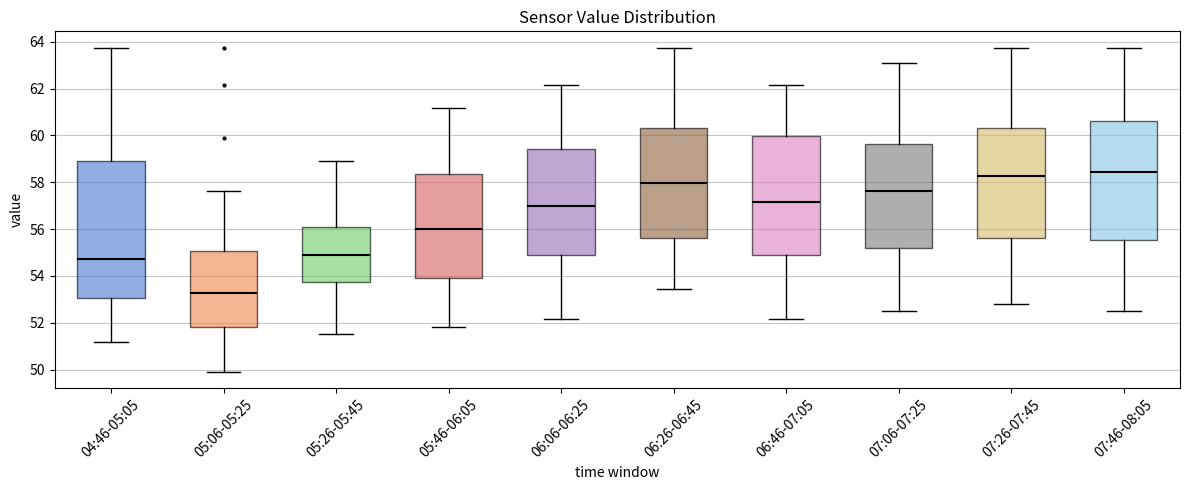

Reading left to right, transcribe this box plot: for each box, give where its median line is, the range the box spans, and where its two whiskers end, as read against the y-axis. The values are not printed on the chart, so give them approximately, as read against the axis.

04:46-05:05: median 54.8, box 53.0 to 59.0, whiskers 51.2 to 63.8
05:06-05:25: median 53.2, box 51.8 to 55.0, whiskers 50.0 to 57.6
05:26-05:45: median 54.8, box 53.8 to 56.2, whiskers 51.6 to 59.0
05:46-06:05: median 56.0, box 54.0 to 58.4, whiskers 51.8 to 61.2
06:06-06:25: median 57.0, box 54.8 to 59.4, whiskers 52.2 to 62.2
06:26-06:45: median 58.0, box 55.6 to 60.4, whiskers 53.4 to 63.8
06:46-07:05: median 57.2, box 54.8 to 60.0, whiskers 52.2 to 62.2
07:06-07:25: median 57.6, box 55.2 to 59.6, whiskers 52.4 to 63.2
07:26-07:45: median 58.2, box 55.6 to 60.4, whiskers 52.8 to 63.8
07:46-08:05: median 58.4, box 55.6 to 60.6, whiskers 52.4 to 63.8